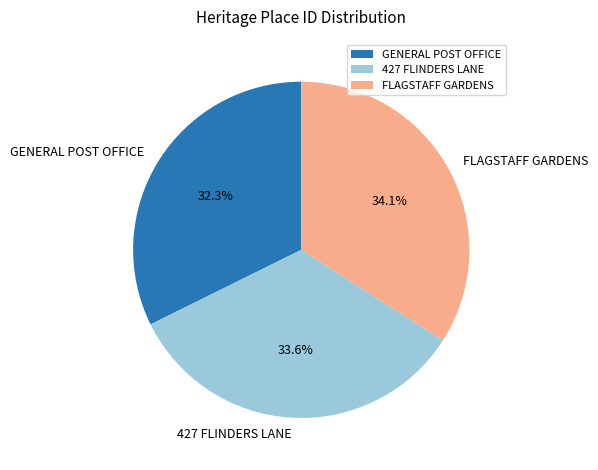

To the nearest percent, what portion does FLAGSTAFF GARDENS represent?

34%